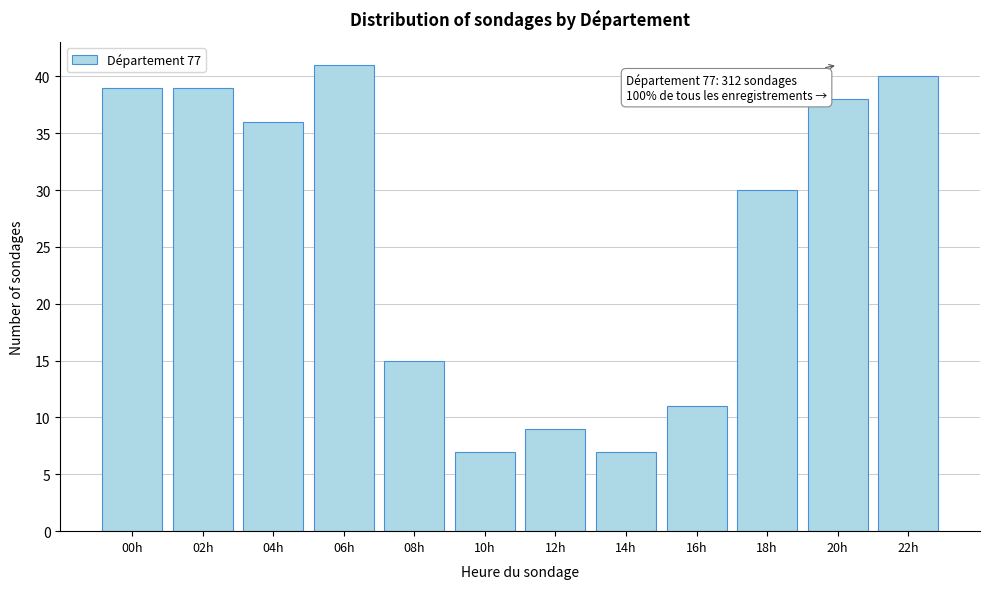

Reading left to right, extract all data points from this chart.

39	39	36	41	15	7	9	7	11	30	38	40